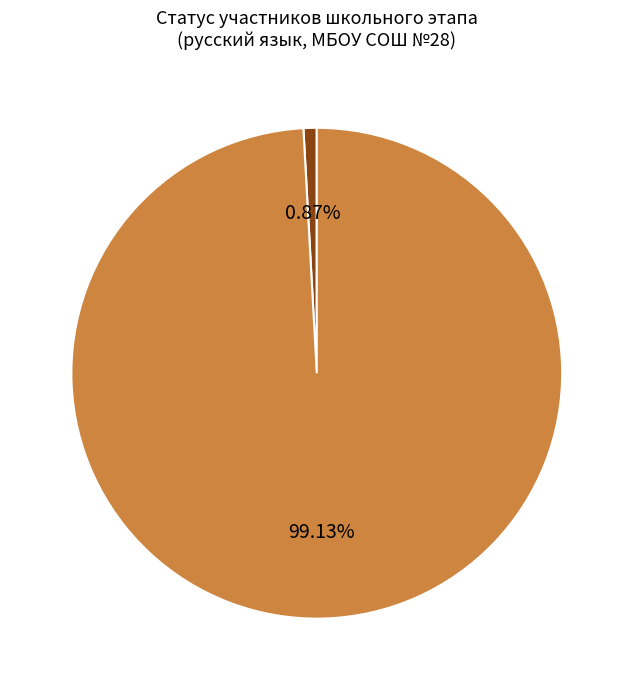

Is there any slice that represents more than half of the pie?

Yes